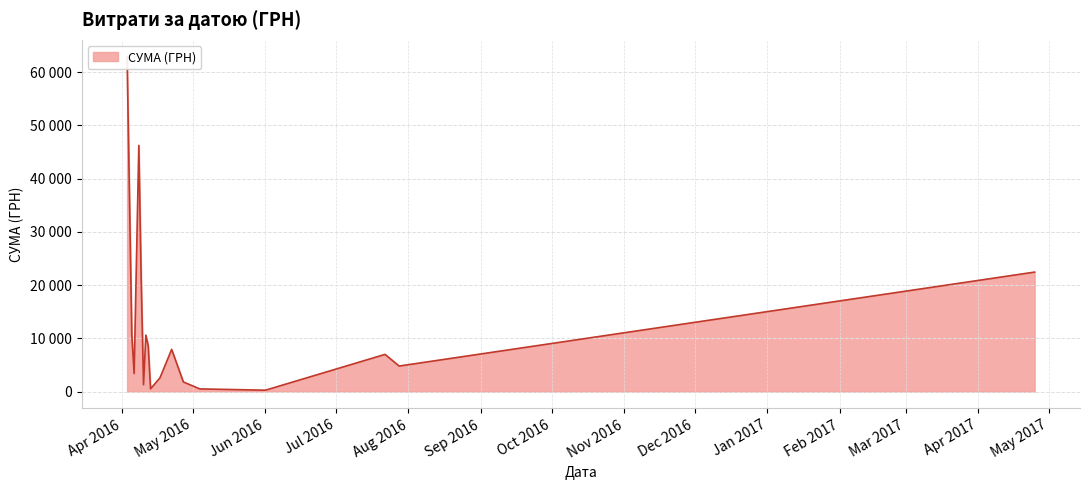

What is the change in value from 05.04.2016 to 12.04.2016?

-2093.3